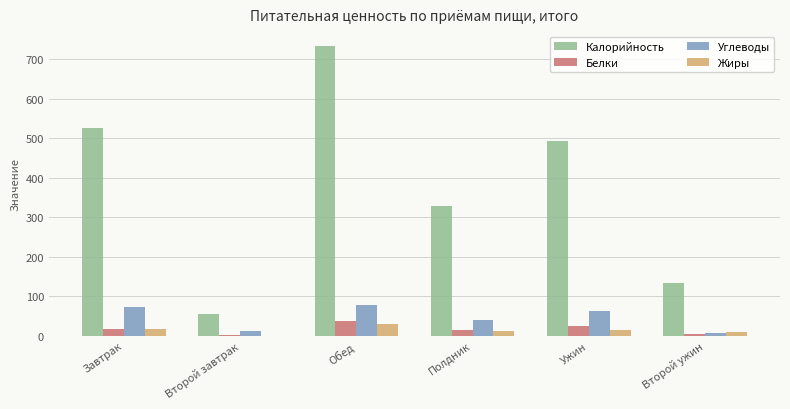

What is the maximum value shown in the chart?

735.0